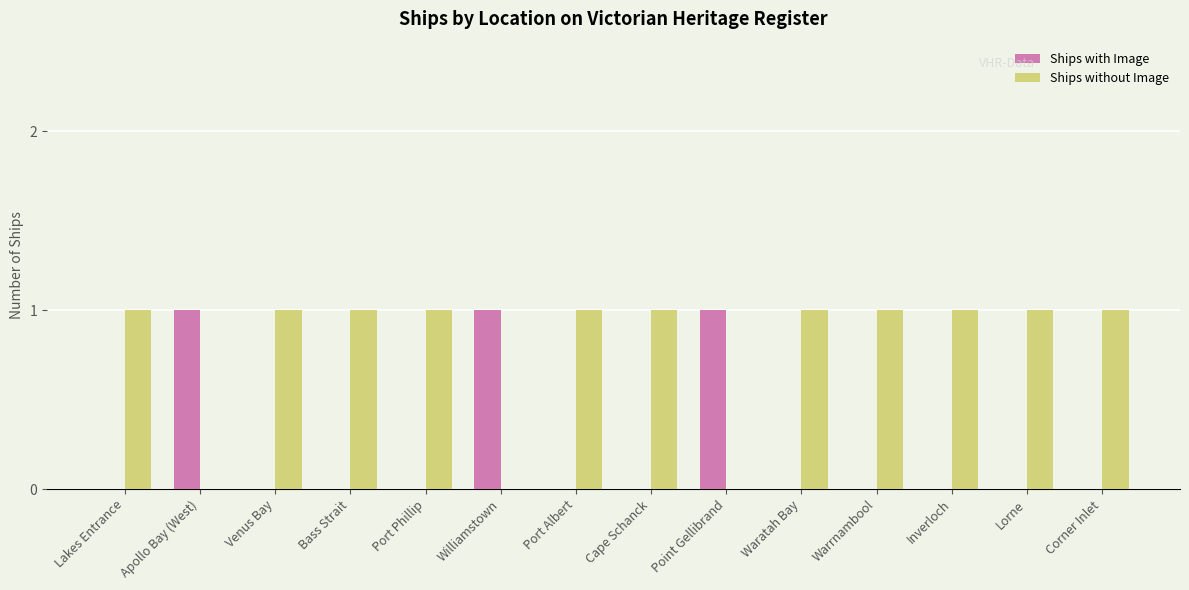

What is the difference between the Ships with Image values at Point Gellibrand and Lorne?

1